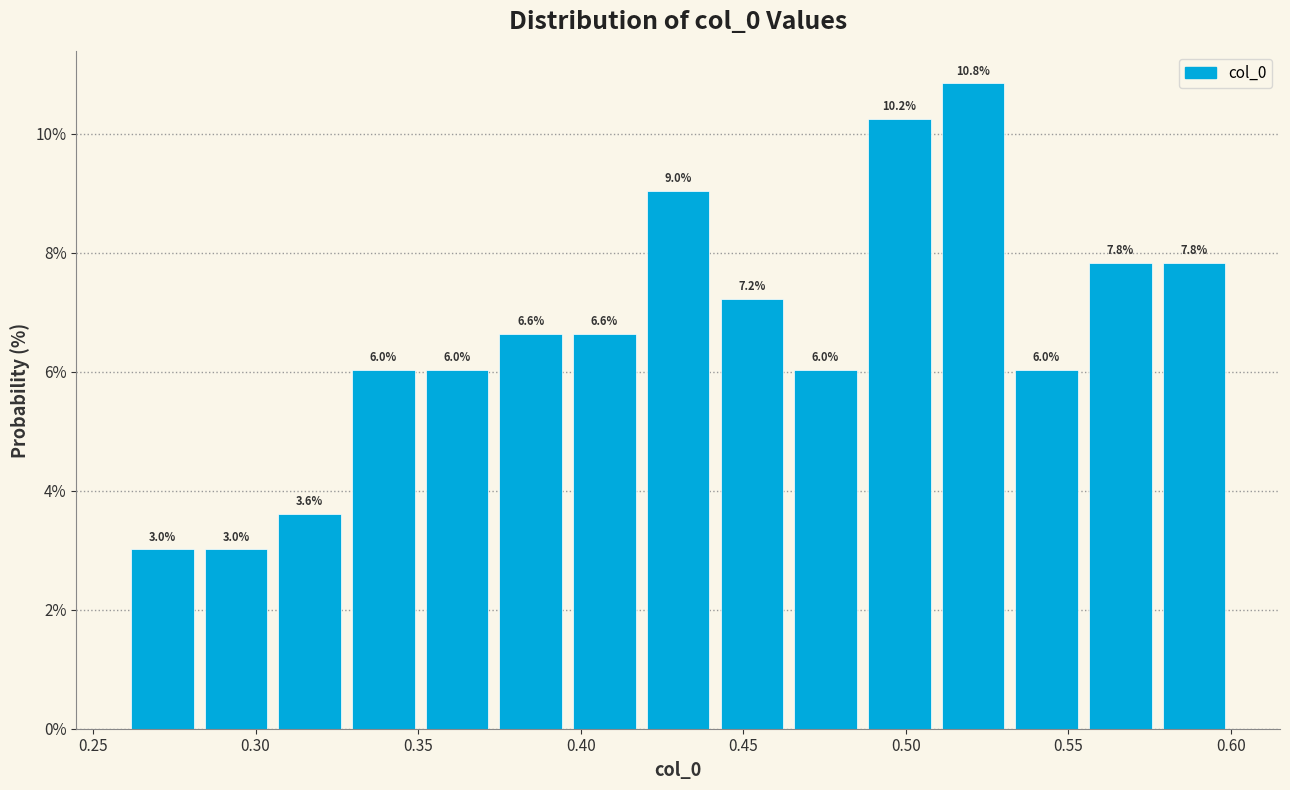

Reading left to right, list every bar in this chart as the range it spans on the x-axis followed by its height. The bar edges are not printed on the chart, so give them approximately, as read against the axis.

0.260 to 0.285: 3.0
0.285 to 0.305: 3.0
0.305 to 0.330: 3.6
0.330 to 0.350: 6.0
0.350 to 0.375: 6.0
0.375 to 0.395: 6.6
0.395 to 0.420: 6.6
0.420 to 0.440: 9.0
0.440 to 0.465: 7.2
0.465 to 0.485: 6.0
0.485 to 0.510: 10.2
0.510 to 0.530: 10.8
0.530 to 0.555: 6.0
0.555 to 0.575: 7.8
0.575 to 0.600: 7.8